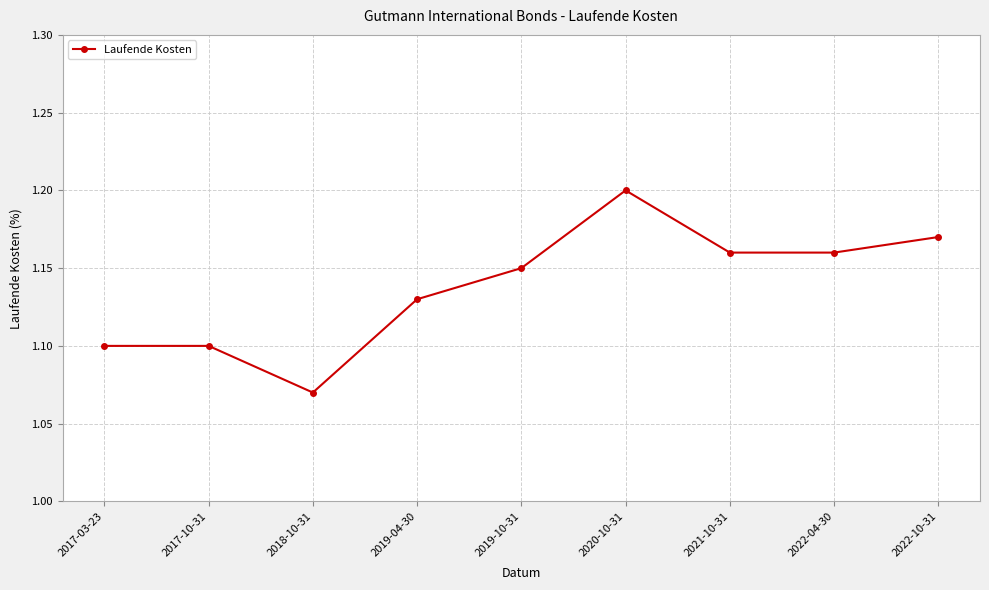

True or false: there are more than 0 points higher than both neighbors.

True